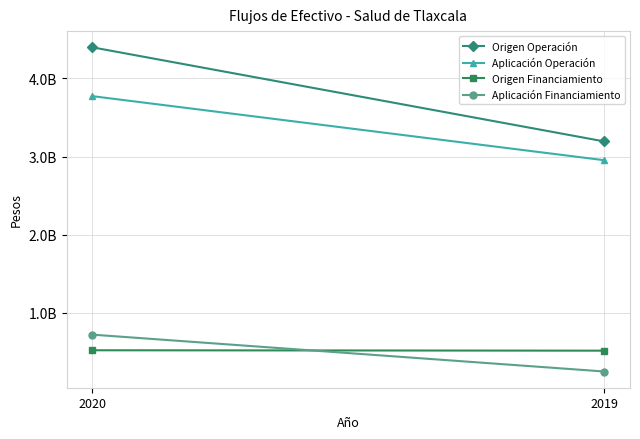

True or false: Aplicación Financiamiento has a value of 100557750 at 2019.

False